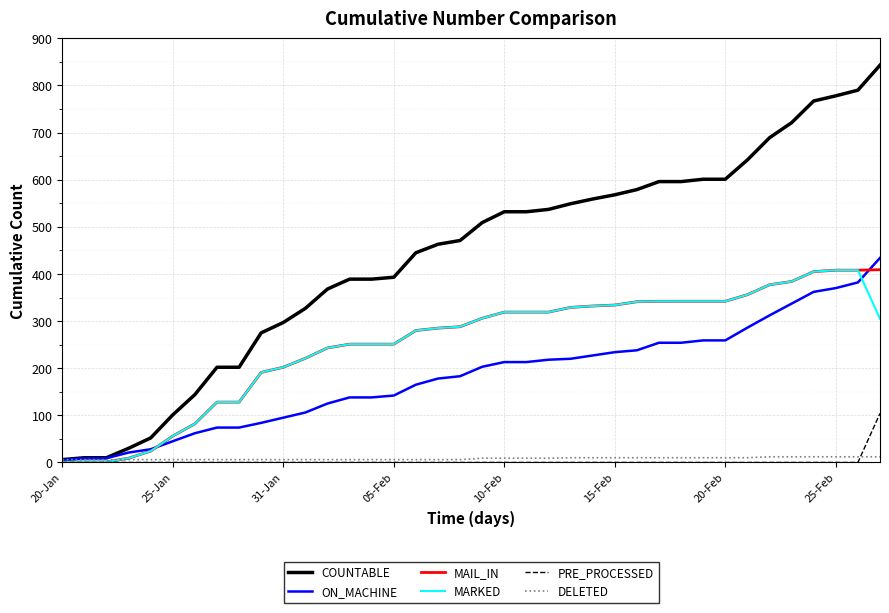

What is the greatest value displayed?

843